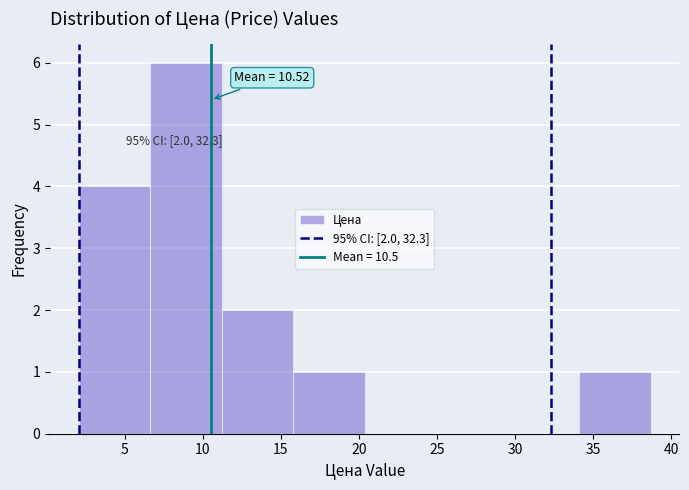

Over which range of the x-axis is the bar tallest?

6.5 to 11.0